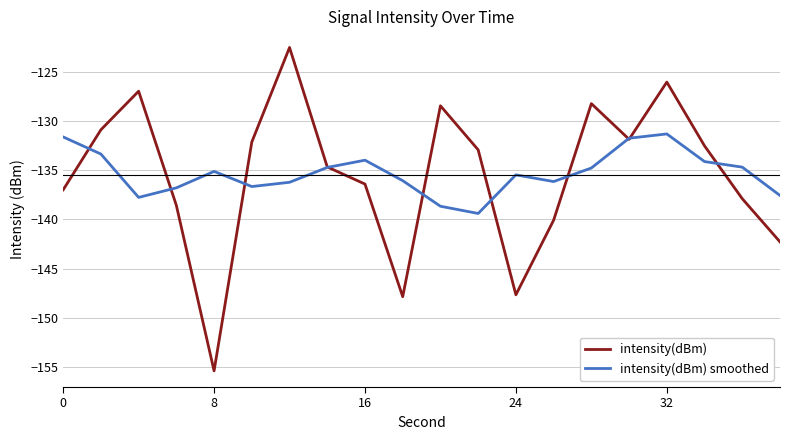

What is the lowest value of the intensity(dBm) smoothed series?

-139.4